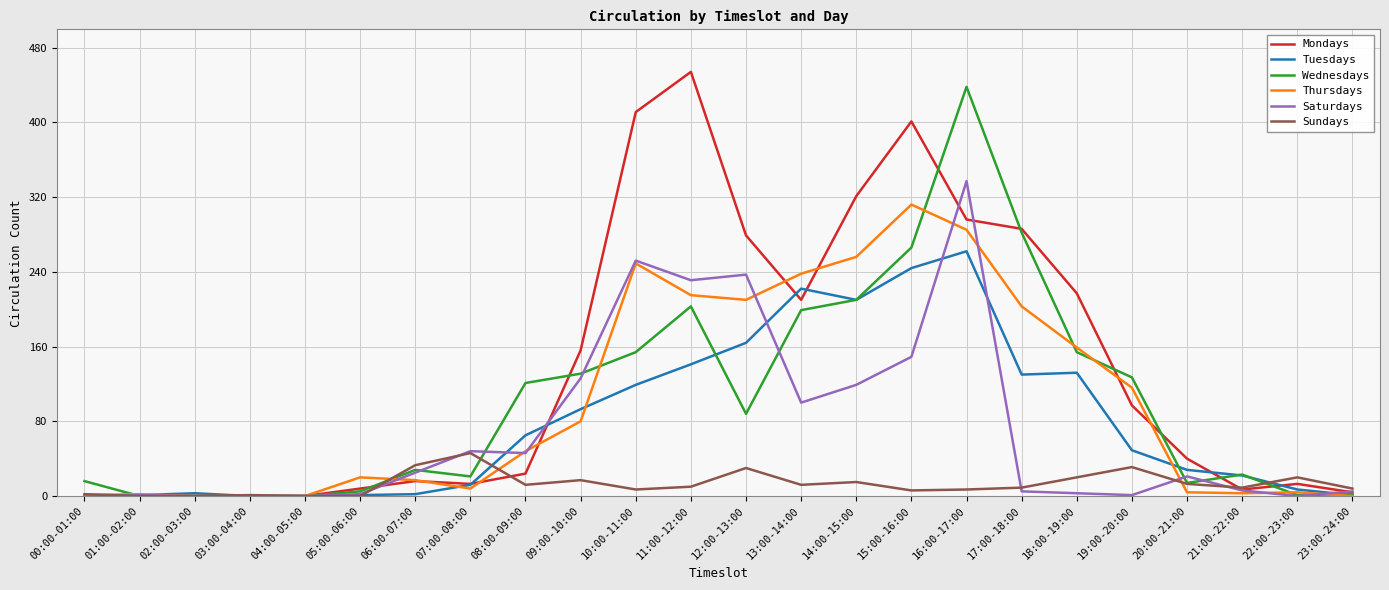

Which series has the widest spread of values?

Mondays